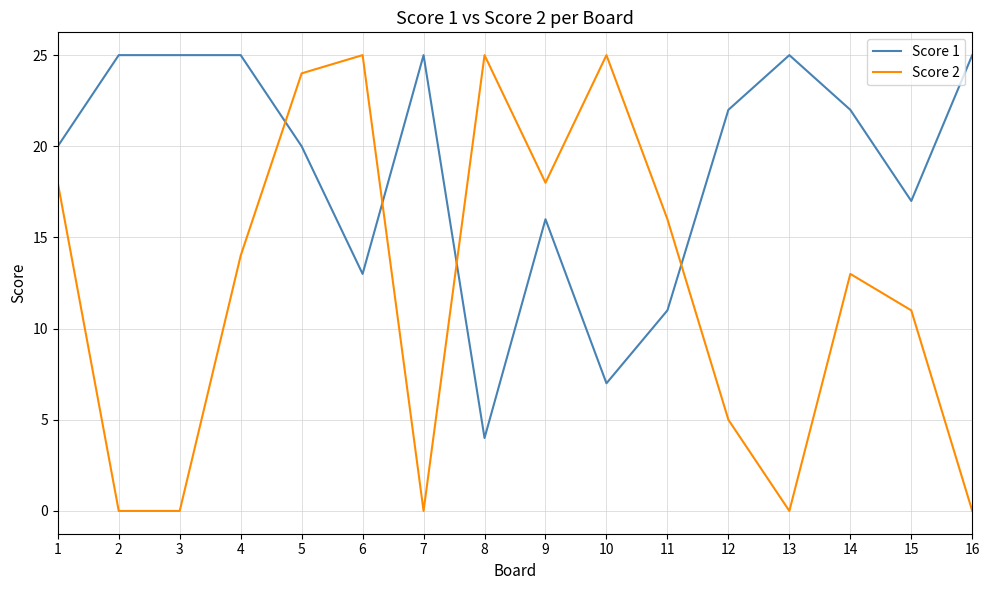

Where does the Score 2 series first go above 14?

1